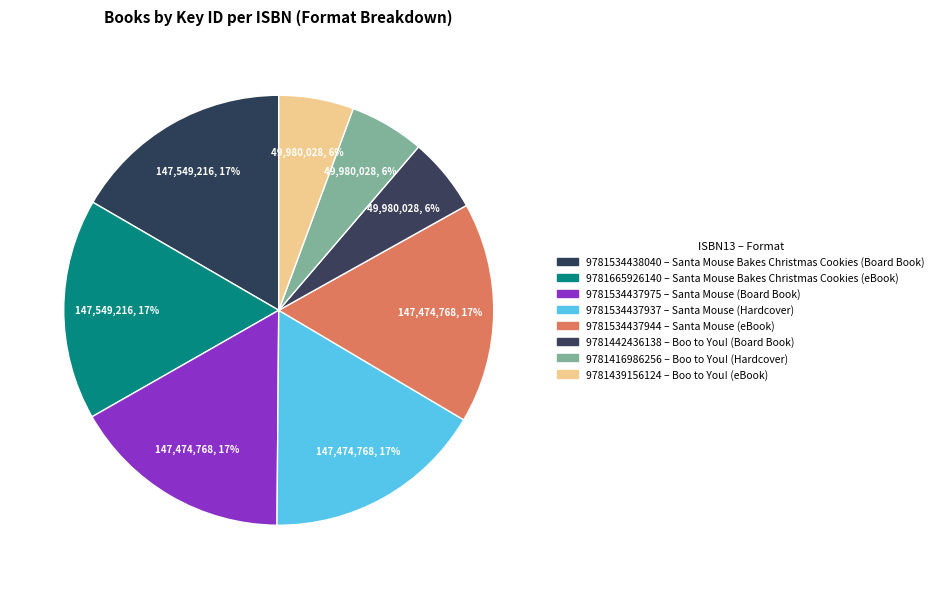

Count the number of slices in the pie.

8